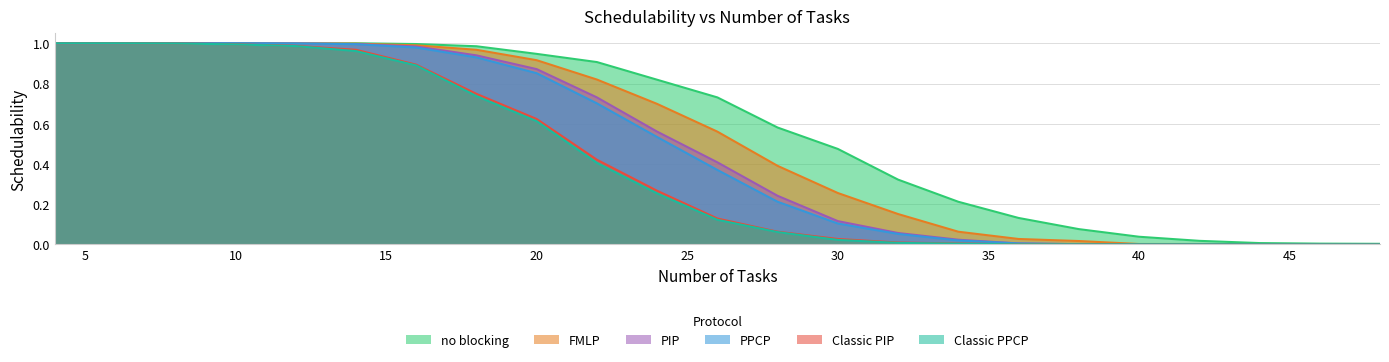

At which label does Classic PIP reach its minimum?

36